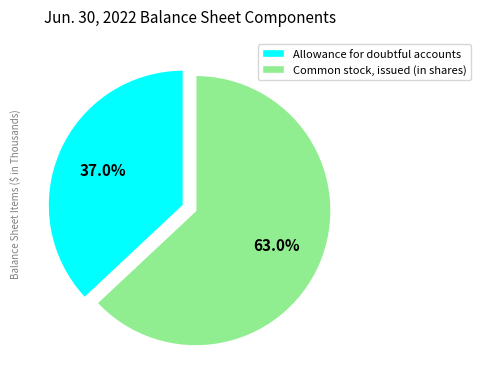

Which has a higher value, Common stock, issued (in shares) or Allowance for doubtful accounts?

Common stock, issued (in shares)